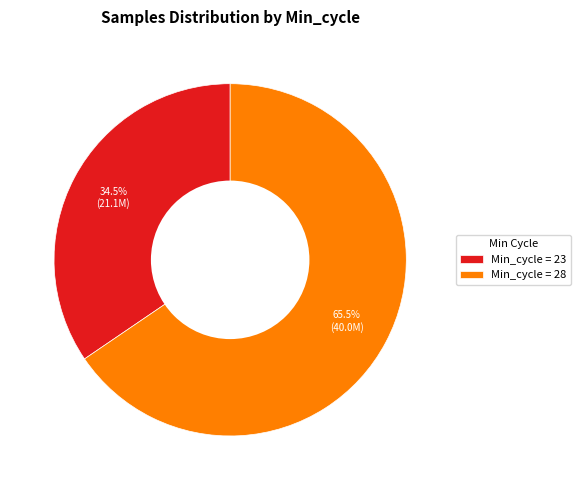

Rank the categories by value from highest to lowest.

Min_cycle = 28, Min_cycle = 23